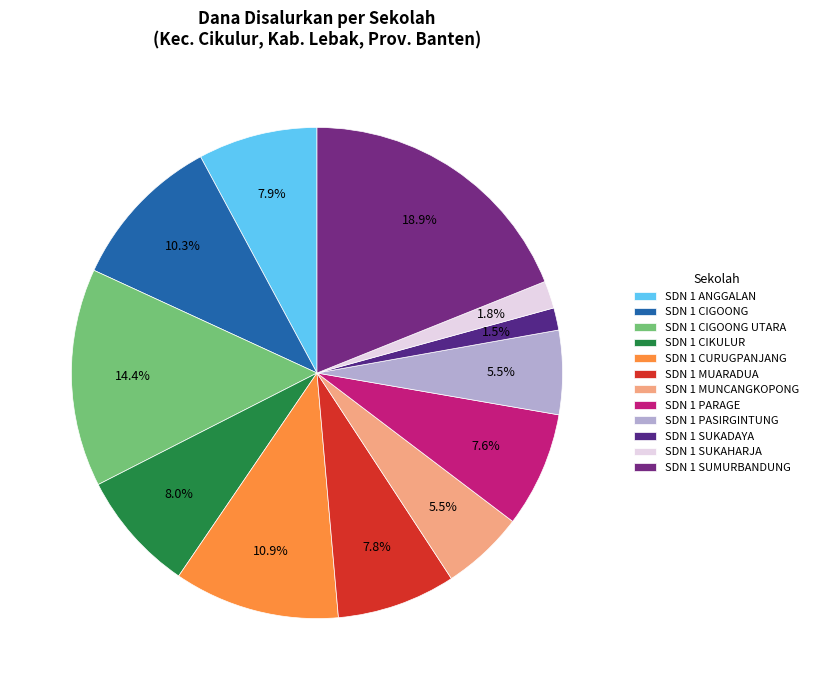

Which category has the biggest portion of the pie?

SDN 1 SUMURBANDUNG